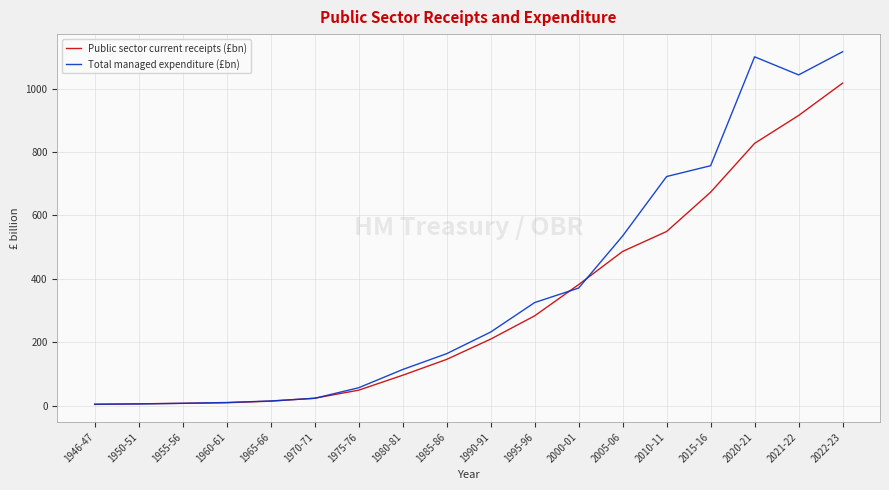

Count the number of categories in the chart.

18